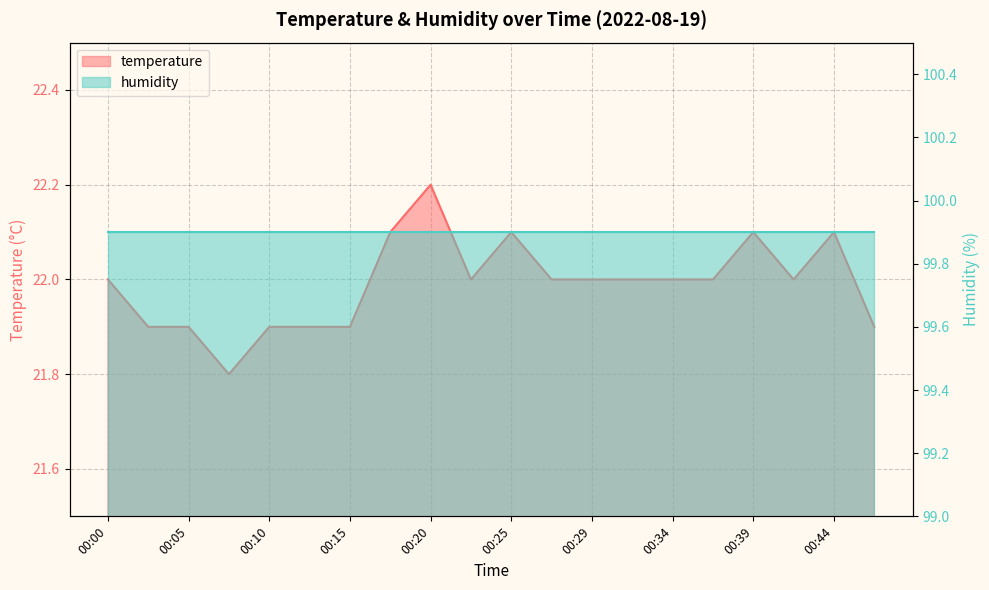

Reading left to right, transcribe all the data shown in this chart.

22.0	21.9	21.9	21.8	21.9	21.9	21.9	22.1	22.2	22.0	22.1	22.0	22.0	22.0	22.0	22.0	22.1	22.0	22.1	21.9